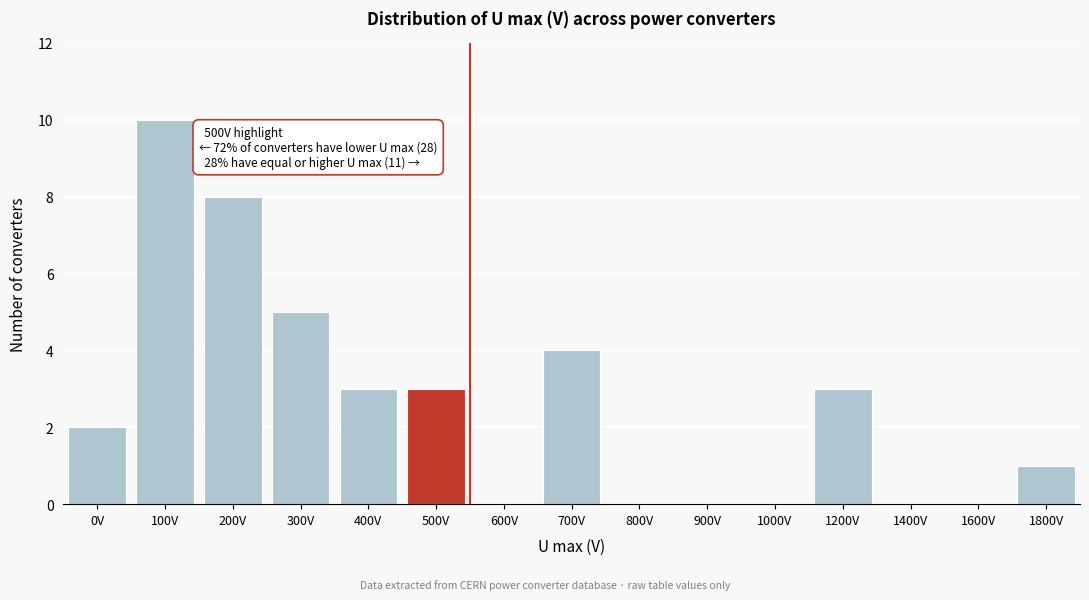

Reading left to right, extract all data points from this chart.

0V=2	100V=10	200V=8	300V=5	400V=3	500V=3	600V=0	700V=4	800V=0	900V=0	1000V=0	1200V=3	1400V=0	1600V=0	1800V=1